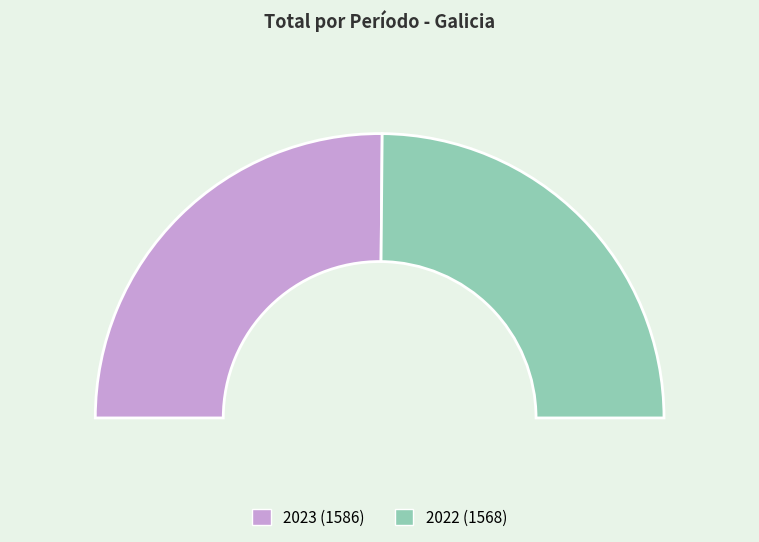

Between 2023 and 2022, which is larger?

2023